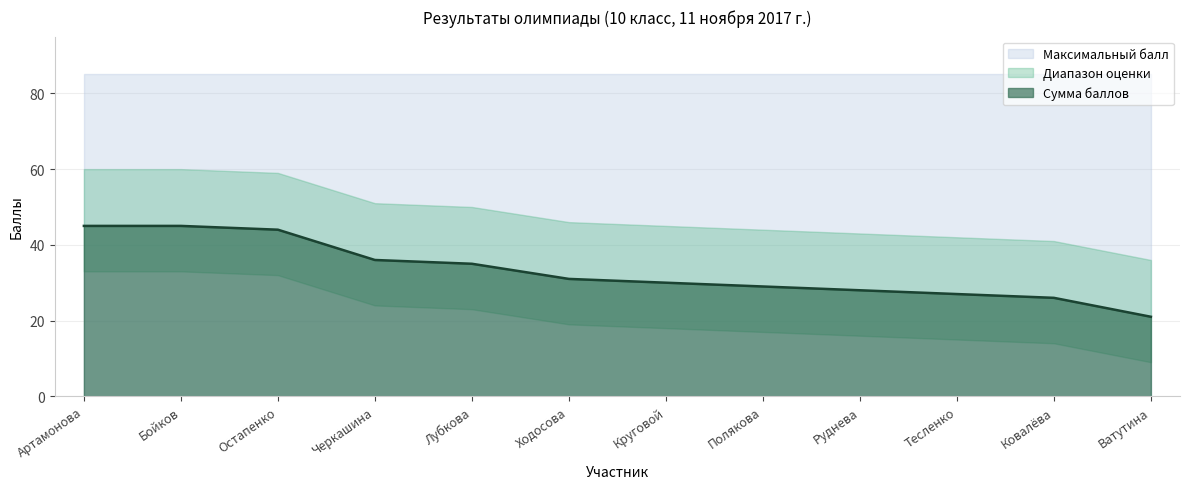

Reading left to right, extract all data points from this chart.

45	45	44	36	35	31	30	29	28	27	26	21